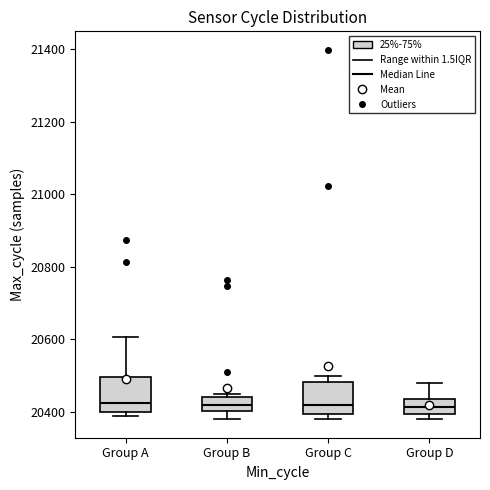

Where does the lower whisker of the box for Group B end on the y-axis? The values are not printed on the chart, so give them approximately, as read against the axis.

20380